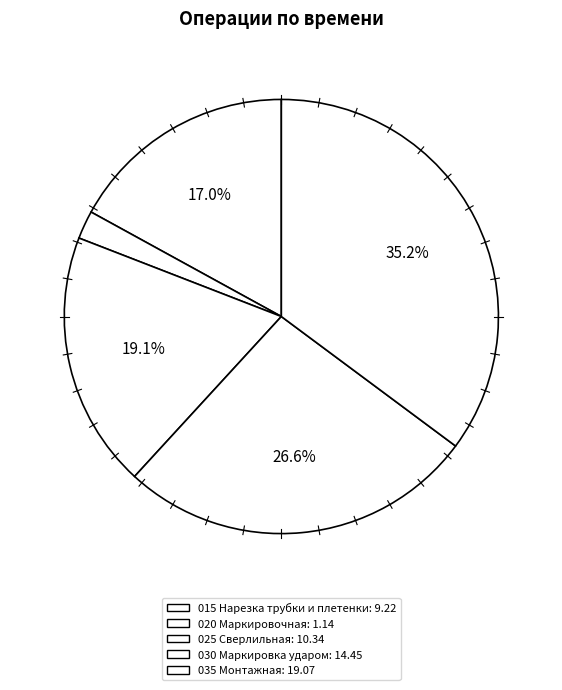

How many segments does this pie chart have?

5